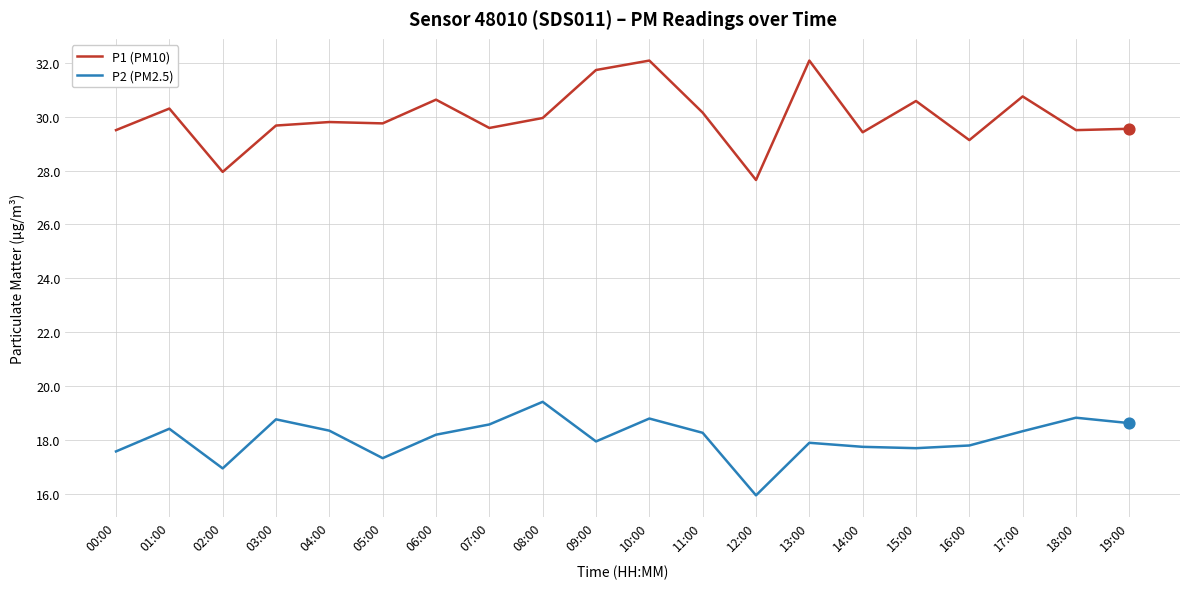

Which series has the largest total across all categories?

P1 (PM10)